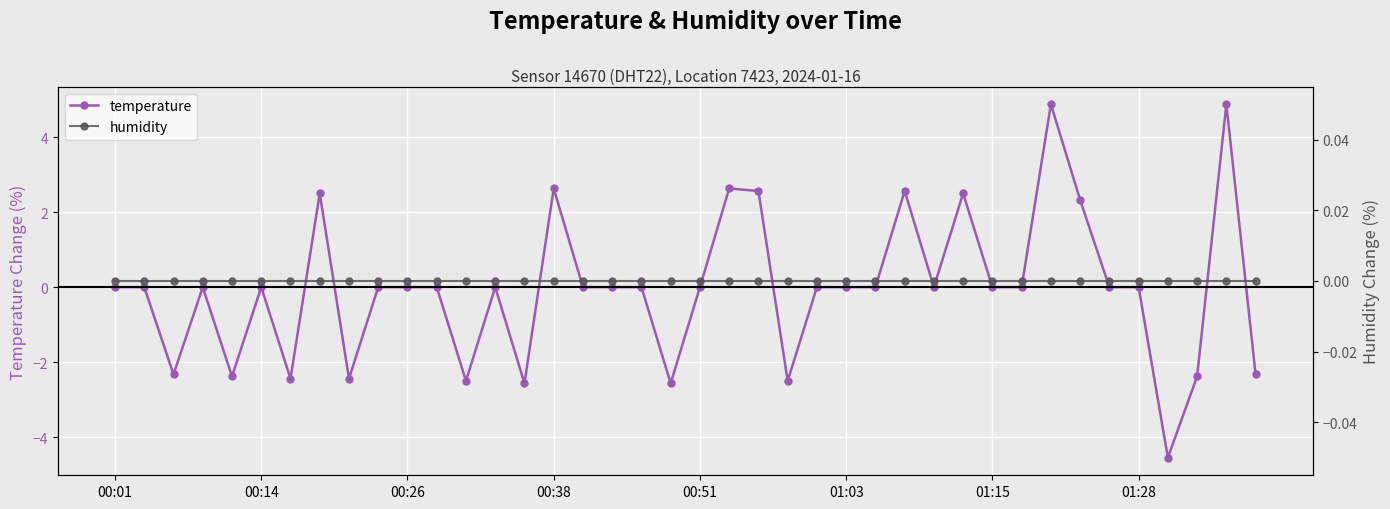

How many data points in temperature are above 0?

9